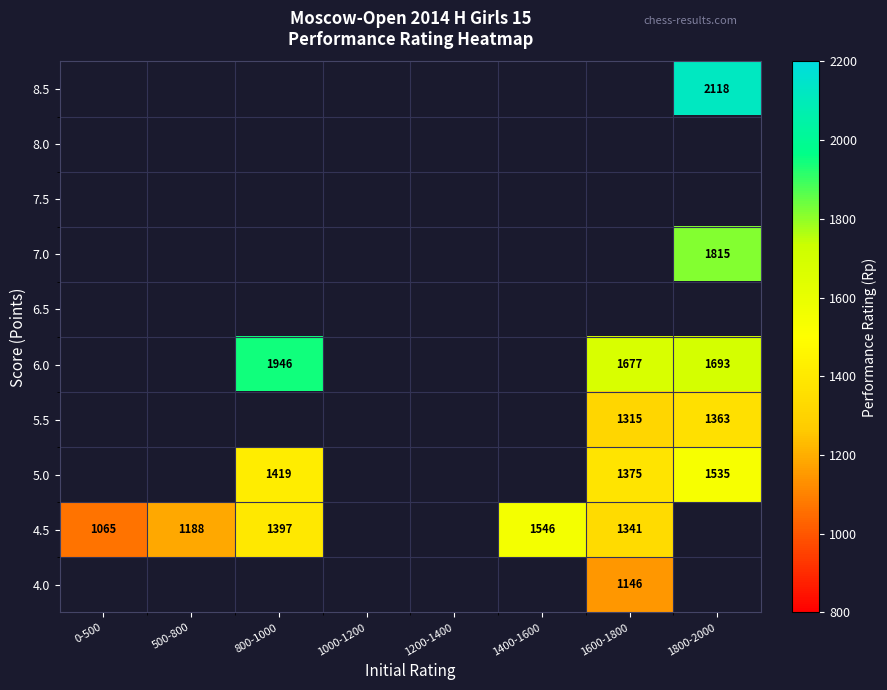

What is the difference between the highest and lowest values at 1600-1800?

531.0